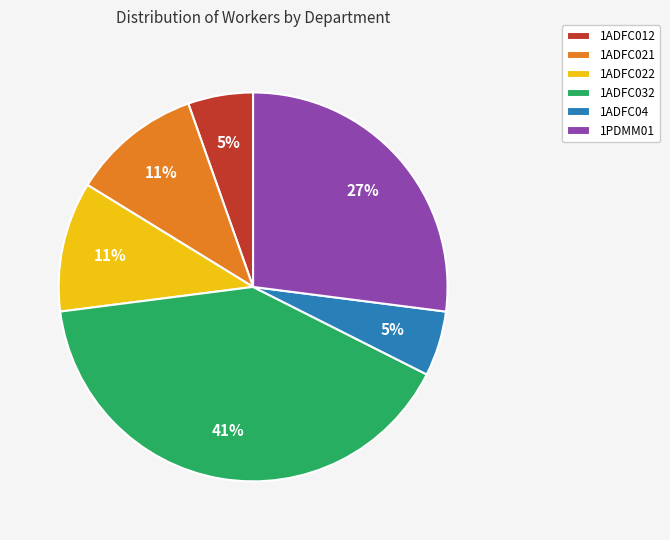

How many segments does this pie chart have?

6